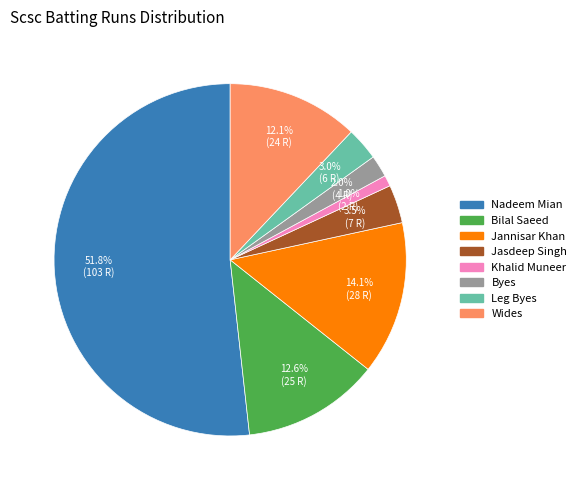

How many slices are in this pie chart?

8